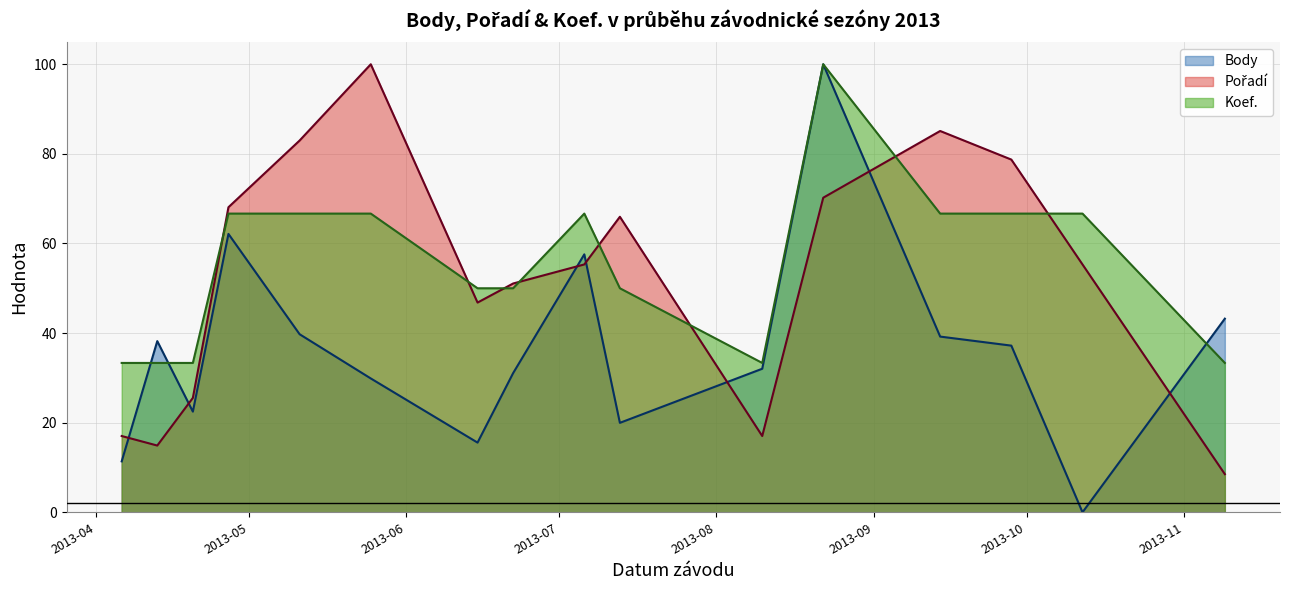

Which has a higher value, 2013-08-10 or 2013-04-20?

2013-08-10